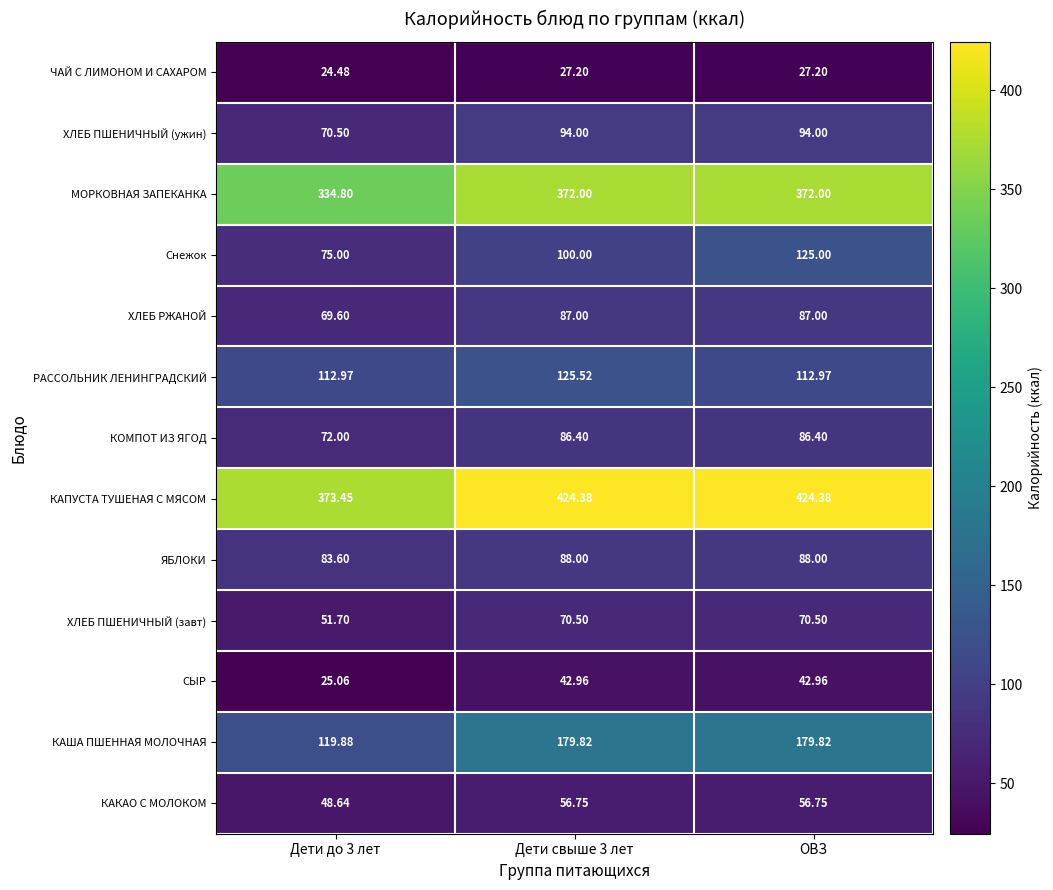

Rank the series at Дети свыше 3 лет from highest to lowest value.

КАПУСТА ТУШЕНАЯ С МЯСОМ, МОРКОВНАЯ ЗАПЕКАНКА, КАША ПШЕННАЯ МОЛОЧНАЯ, РАССОЛЬНИК ЛЕНИНГРАДСКИЙ, Снежок, ХЛЕБ ПШЕНИЧНЫЙ (ужин), ЯБЛОКИ, ХЛЕБ РЖАНОЙ, КОМПОТ ИЗ ЯГОД, ХЛЕБ ПШЕНИЧНЫЙ (завт), КАКАО С МОЛОКОМ, СЫР, ЧАЙ С ЛИМОНОМ И САХАРОМ